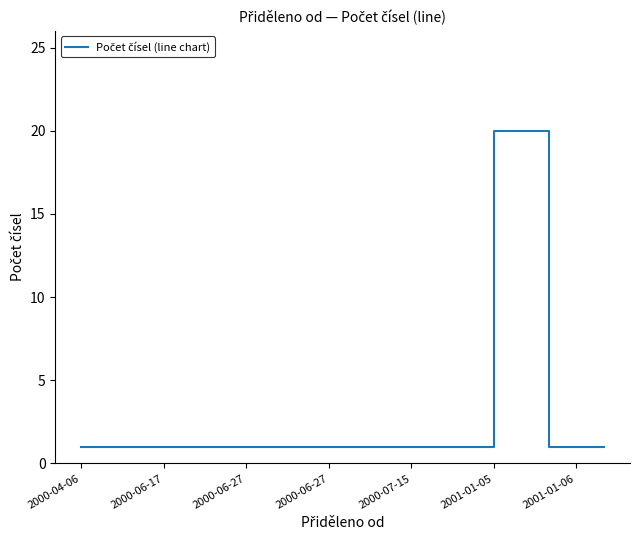

What is the difference between the maximum and minimum values?

19